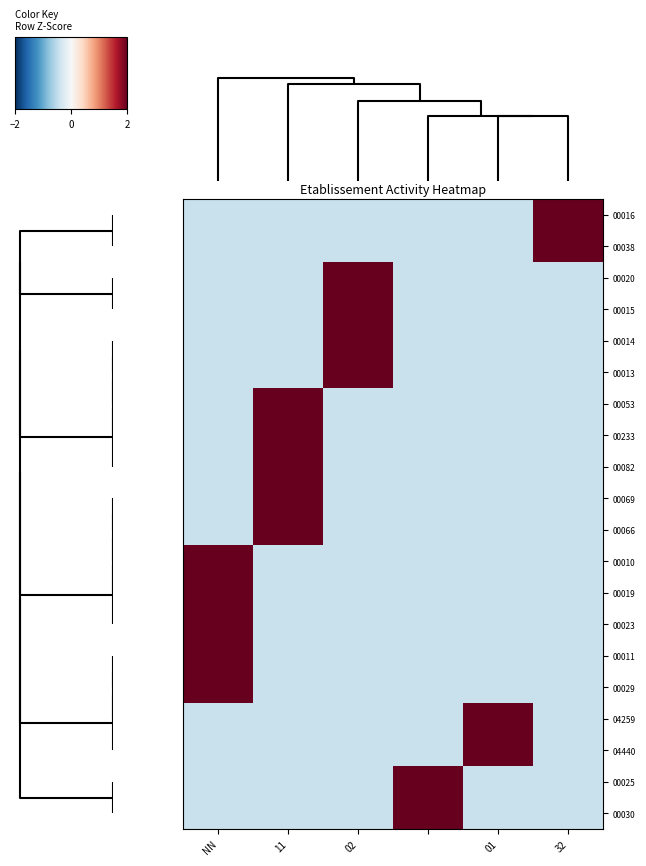

At which category is the sum across all series the highest?

NN